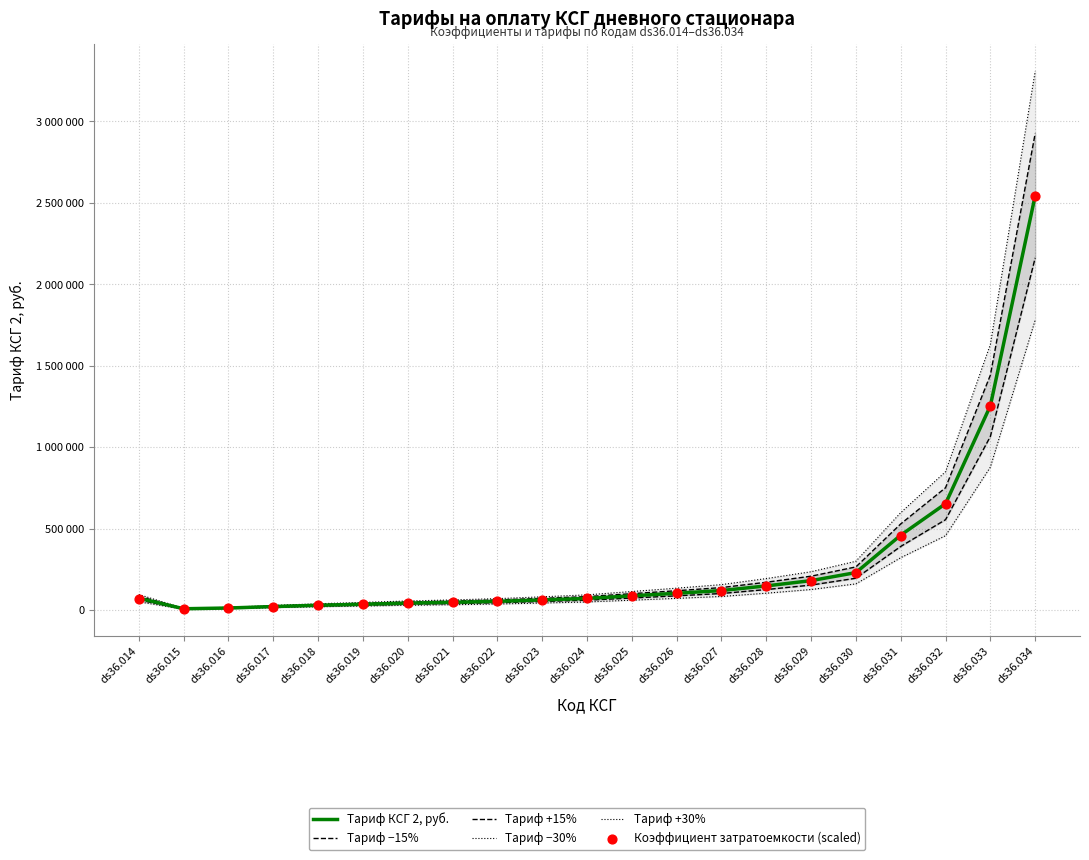

At which category is the sum across all series the highest?

ds36.034